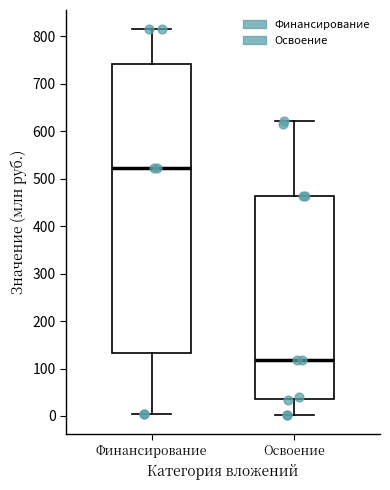

Which box has the lowest median line?

Освоение